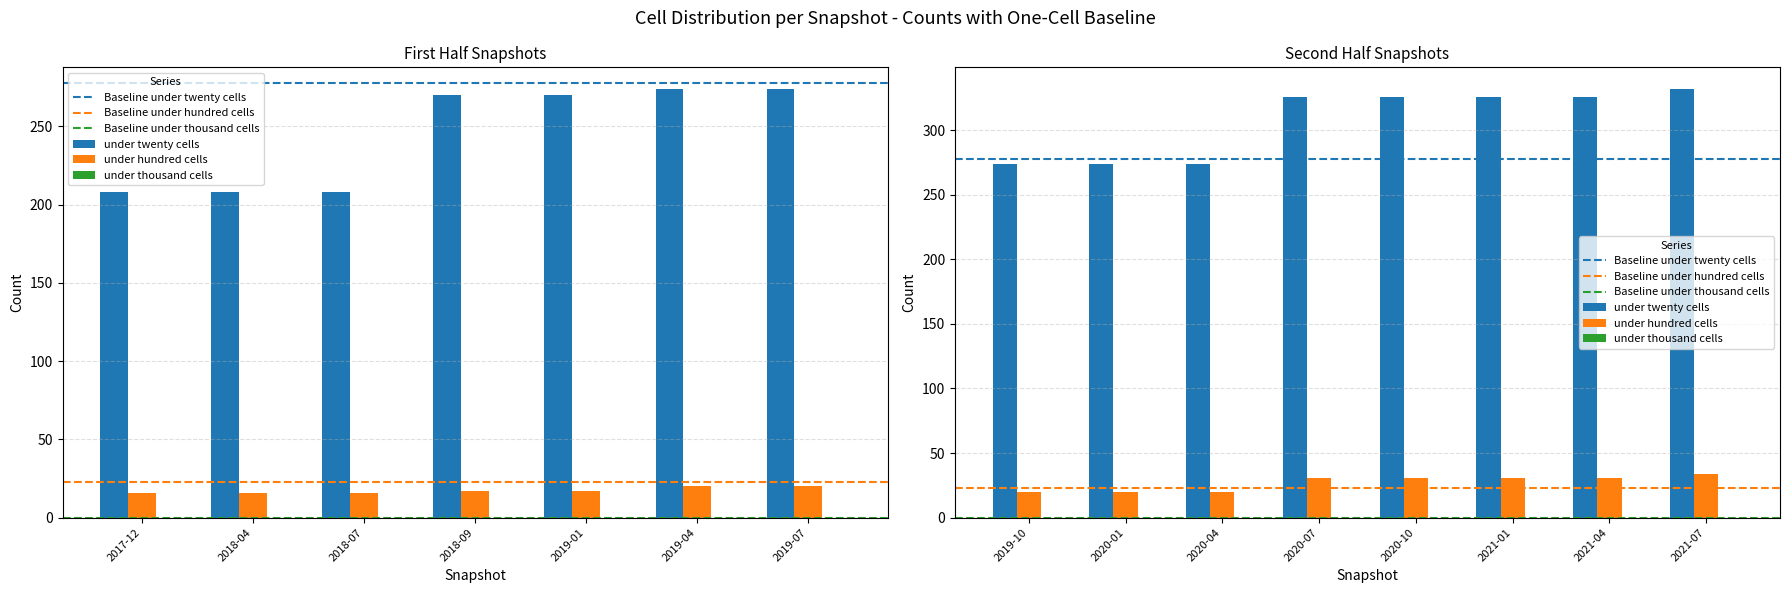

How many series are shown in this chart?

3